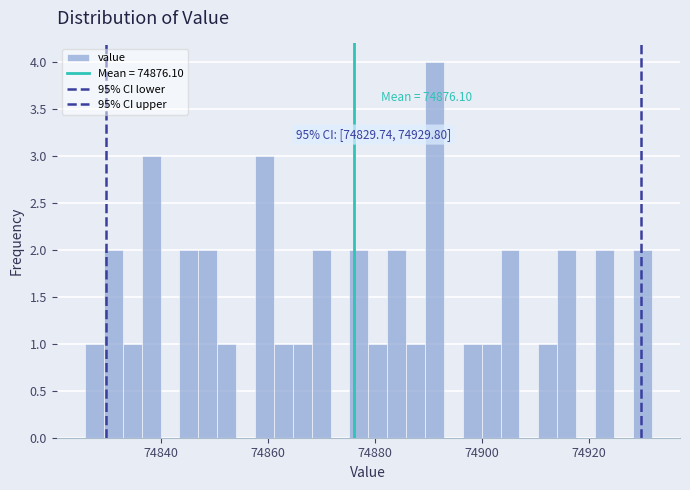

Read against the x-axis, roughly where is the centre of the tallest bar?

74892